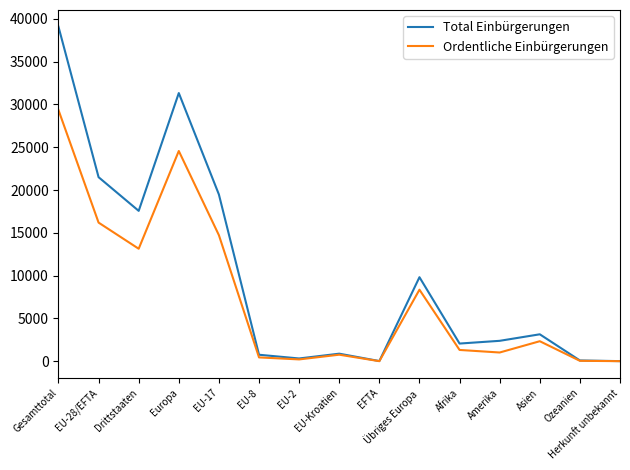

Rank the series by their average value, from lowest to highest.

Ordentliche Einbürgerungen, Total Einbürgerungen